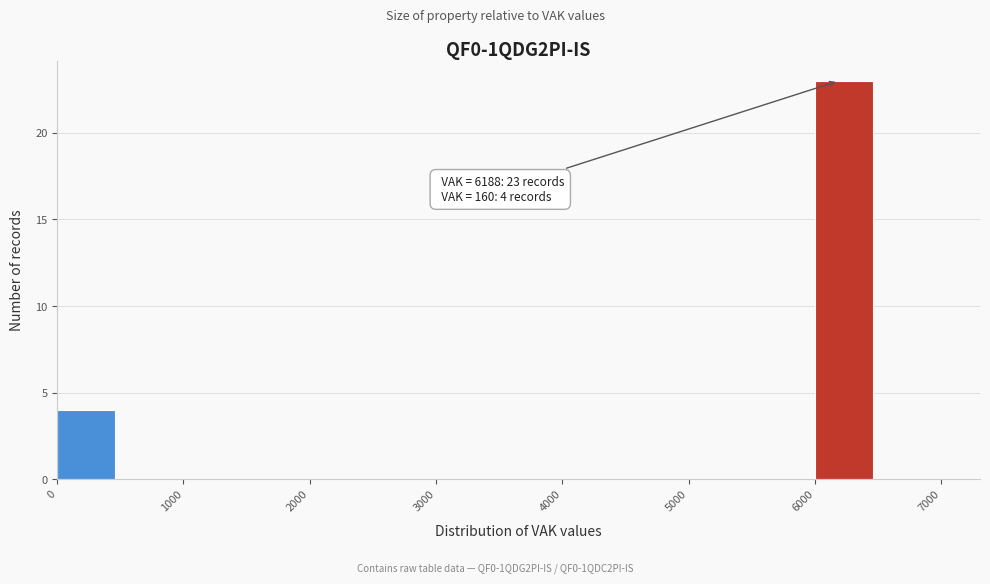

Over which range of the x-axis is the bar tallest?

6000 to 6500